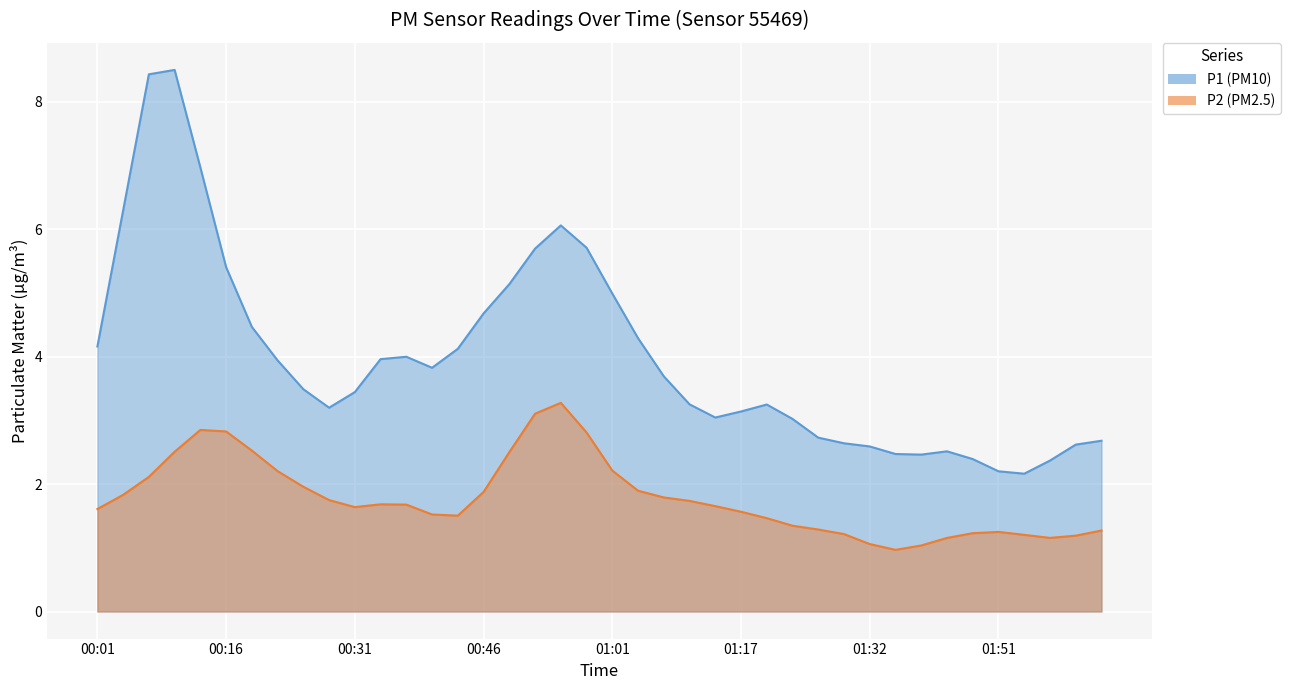

Where is P1 nearest to the value 7?

00:13